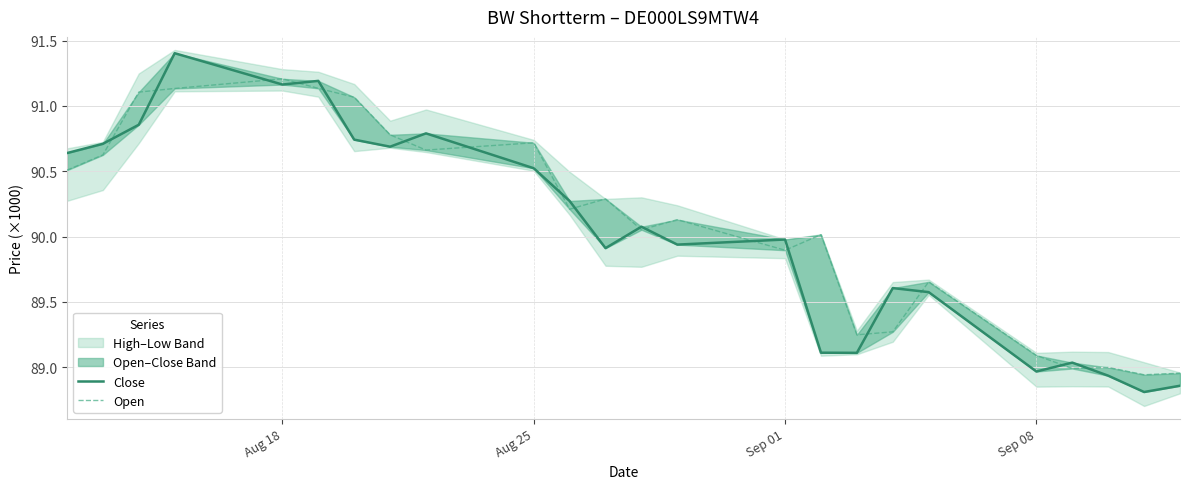

Is the value of Close at 13 greater than the value of Open at 20?

Yes